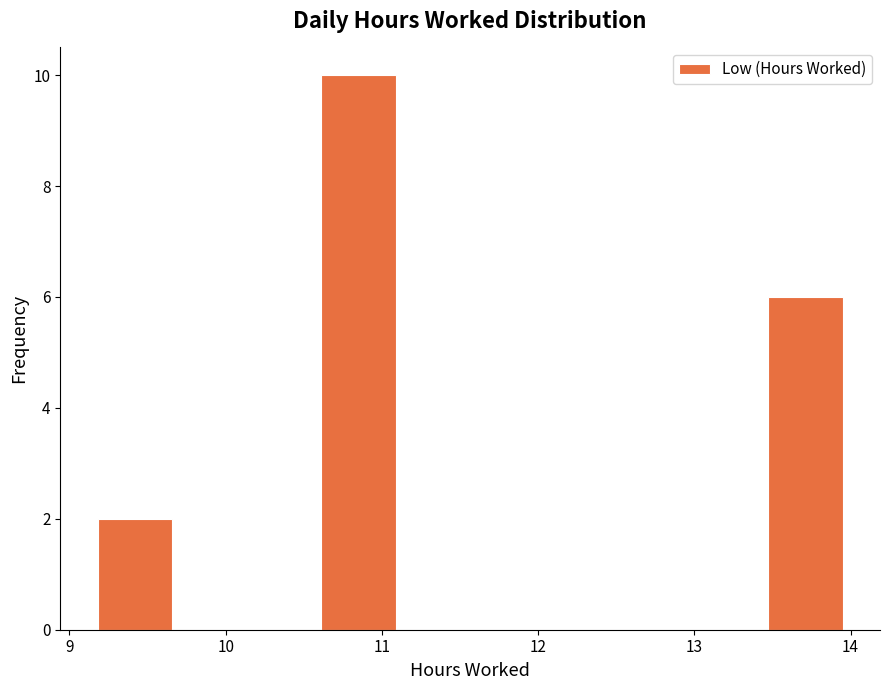

Reading left to right, transcribe this chart: for each bar, give the range it covers on the x-axis and its height. Neither the bar edges nor the heights are printed on the chart, so give them approximately, as read against the axes.

9.2 to 9.7: 2
9.7 to 10.1: 0
10.1 to 10.6: 0
10.6 to 11.1: 10
11.1 to 11.6: 0
11.6 to 12.0: 0
12.0 to 12.5: 0
12.5 to 13.0: 0
13.0 to 13.5: 0
13.5 to 14.0: 6